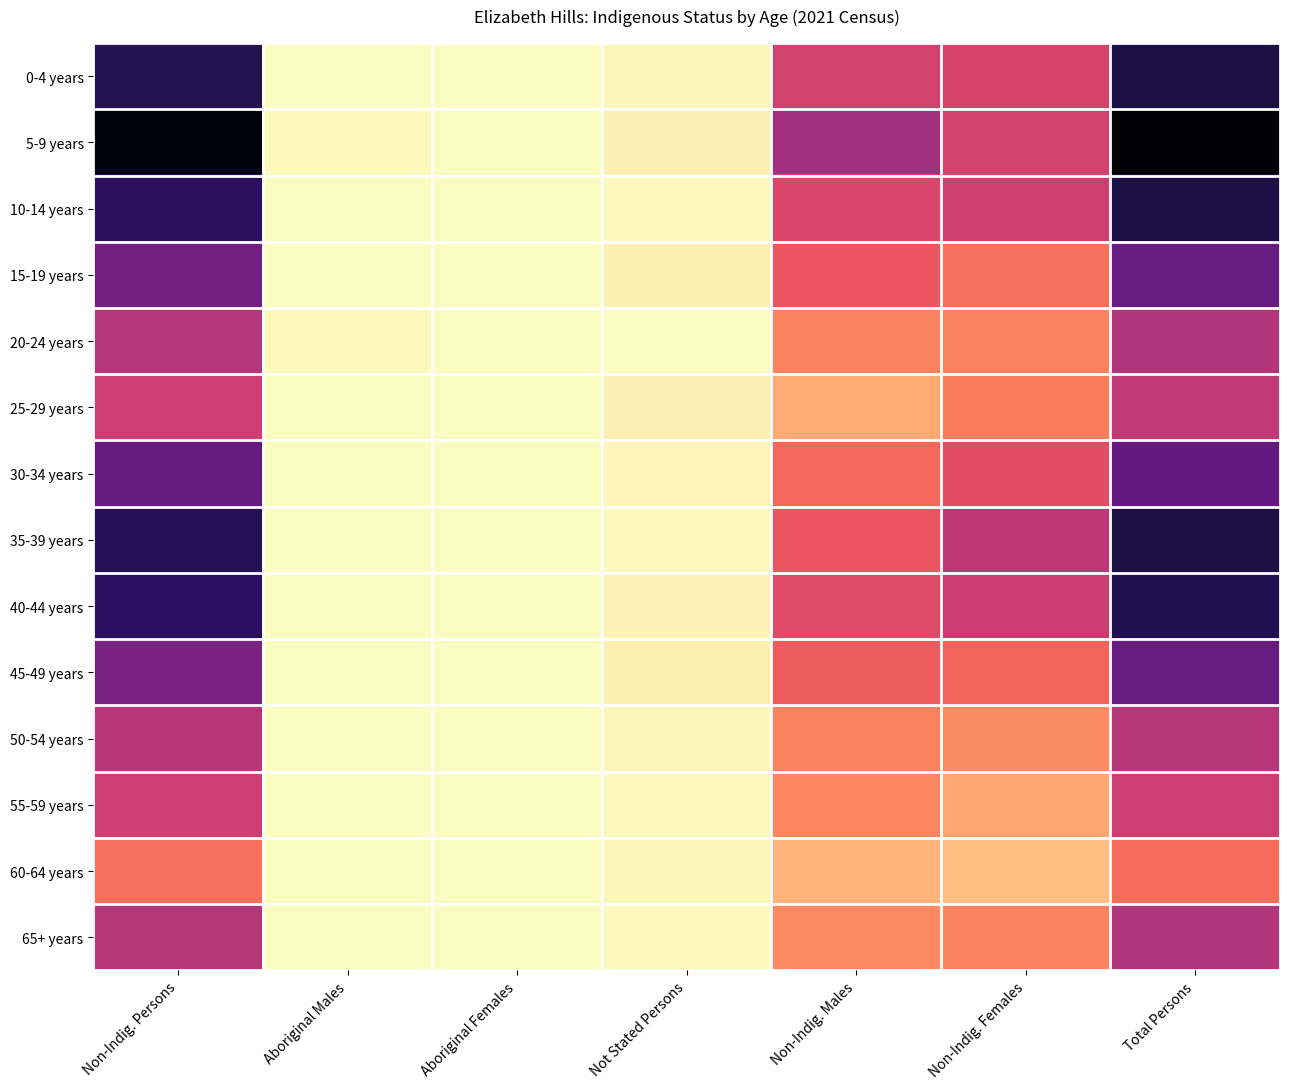

Reading right to left, list all the values displayed in this chart.

0-4 years: Total Persons=301	Non-Indig. Females=145	Non-Indig. Males=149	Not Stated Persons=5	Aboriginal Females=0	Aboriginal Males=0	Non-Indig. Persons=293
5-9 years: Total Persons=344	Non-Indig. Females=149	Non-Indig. Males=187	Not Stated Persons=12	Aboriginal Females=0	Aboriginal Males=3	Non-Indig. Persons=335
10-14 years: Total Persons=300	Non-Indig. Females=151	Non-Indig. Males=142	Not Stated Persons=4	Aboriginal Females=0	Aboriginal Males=0	Non-Indig. Persons=287
15-19 years: Total Persons=236	Non-Indig. Females=103	Non-Indig. Males=124	Not Stated Persons=10	Aboriginal Females=0	Aboriginal Males=0	Non-Indig. Persons=227
20-24 years: Total Persons=175	Non-Indig. Females=88	Non-Indig. Males=89	Not Stated Persons=0	Aboriginal Females=0	Aboriginal Males=4	Non-Indig. Persons=174
25-29 years: Total Persons=163	Non-Indig. Females=93	Non-Indig. Males=61	Not Stated Persons=12	Aboriginal Females=0	Aboriginal Males=0	Non-Indig. Persons=152
30-34 years: Total Persons=241	Non-Indig. Females=133	Non-Indig. Males=108	Not Stated Persons=6	Aboriginal Females=0	Aboriginal Males=0	Non-Indig. Persons=240
35-39 years: Total Persons=302	Non-Indig. Females=164	Non-Indig. Males=124	Not Stated Persons=3	Aboriginal Females=0	Aboriginal Males=0	Non-Indig. Persons=291
40-44 years: Total Persons=295	Non-Indig. Females=154	Non-Indig. Males=136	Not Stated Persons=8	Aboriginal Females=0	Aboriginal Males=0	Non-Indig. Persons=285
45-49 years: Total Persons=236	Non-Indig. Females=112	Non-Indig. Males=117	Not Stated Persons=10	Aboriginal Females=0	Aboriginal Males=0	Non-Indig. Persons=222
50-54 years: Total Persons=173	Non-Indig. Females=82	Non-Indig. Males=90	Not Stated Persons=5	Aboriginal Females=0	Aboriginal Males=0	Non-Indig. Persons=169
55-59 years: Total Persons=153	Non-Indig. Females=64	Non-Indig. Males=86	Not Stated Persons=3	Aboriginal Females=0	Aboriginal Males=0	Non-Indig. Persons=153
60-64 years: Total Persons=105	Non-Indig. Females=47	Non-Indig. Males=54	Not Stated Persons=5	Aboriginal Females=0	Aboriginal Males=0	Non-Indig. Persons=103
65+ years: Total Persons=175	Non-Indig. Females=88	Non-Indig. Males=84	Not Stated Persons=3	Aboriginal Females=0	Aboriginal Males=0	Non-Indig. Persons=173